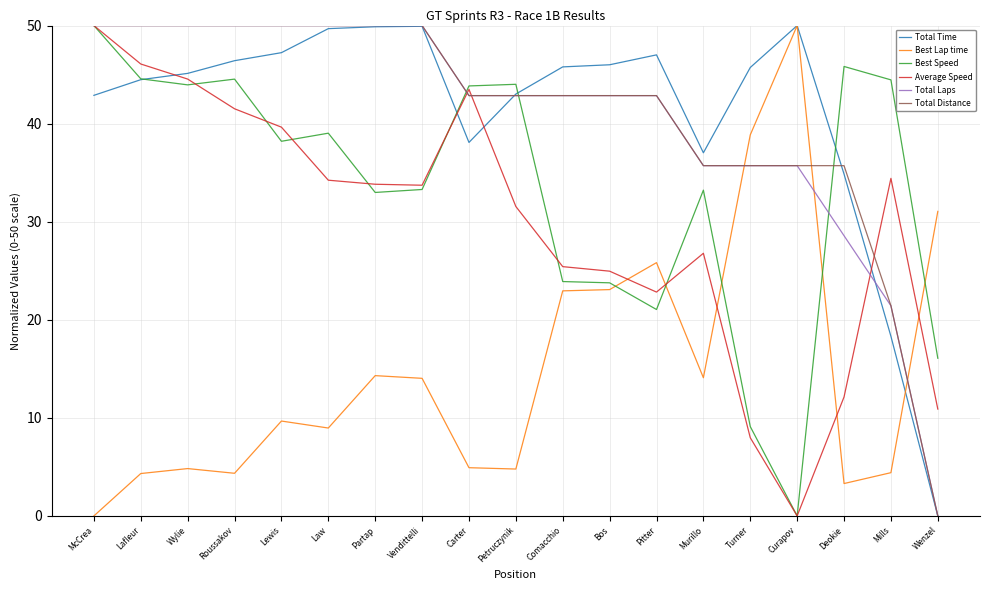

What is the maximum value for Total Distance?

50.0